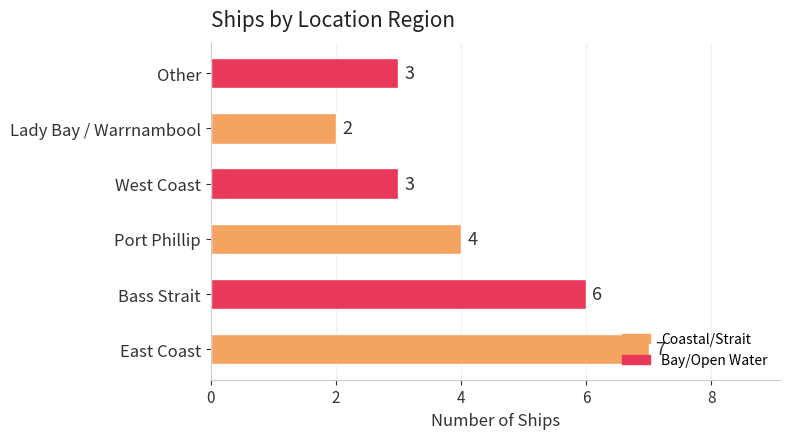

Are the bars horizontal?

Yes